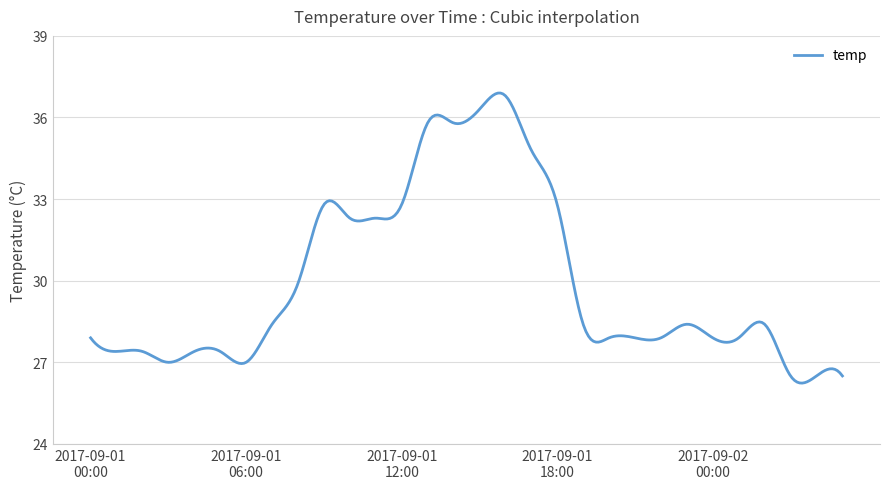

What is the difference between the maximum and minimum values?

10.7